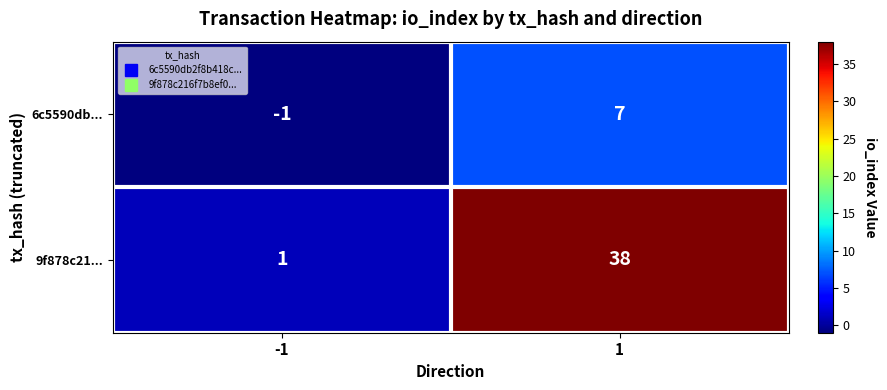

What value does the 9f878c21... series have at 1?

38